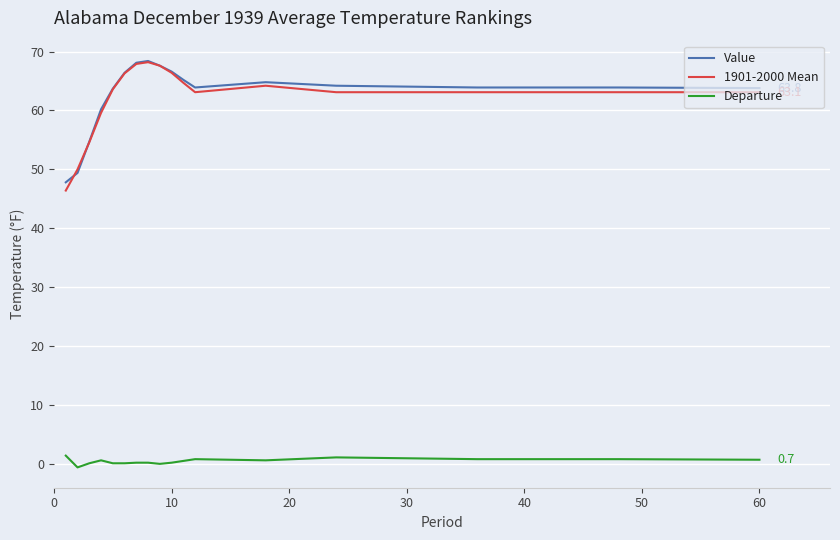

True or false: 1901-2000 Mean and Departure cross at least once.

False